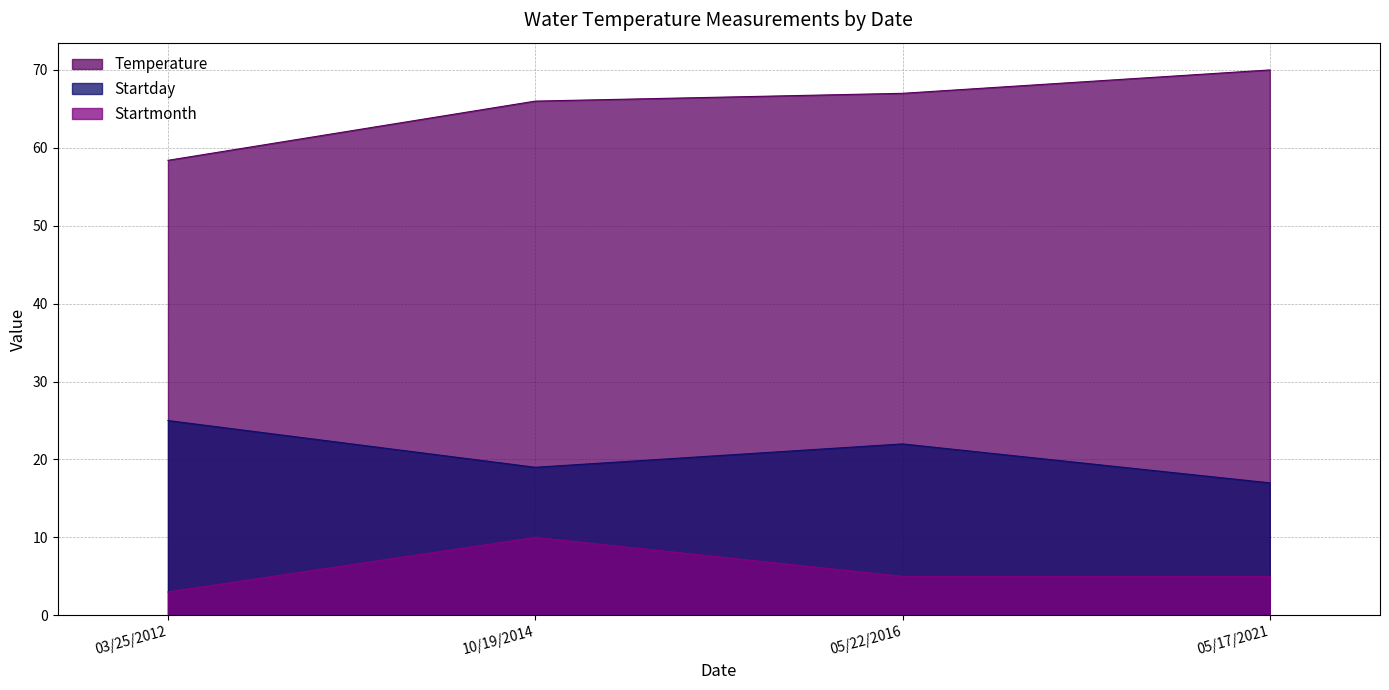

What is the smallest value displayed?

3.0